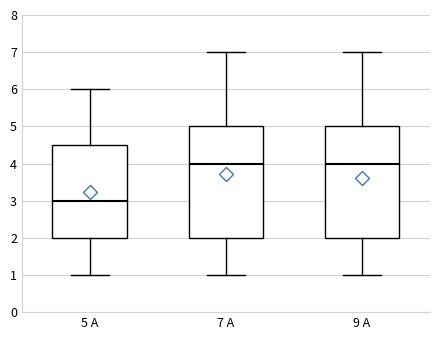

Where does the upper whisker of the box for 7 А end on the y-axis? The values are not printed on the chart, so give them approximately, as read against the axis.

7.0